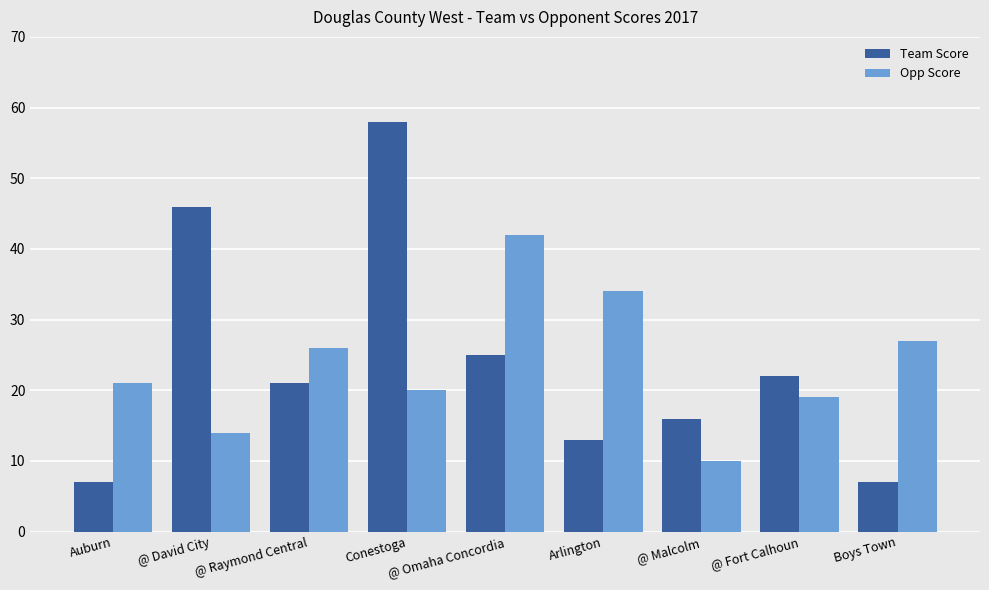

Count the number of data series in this chart.

2